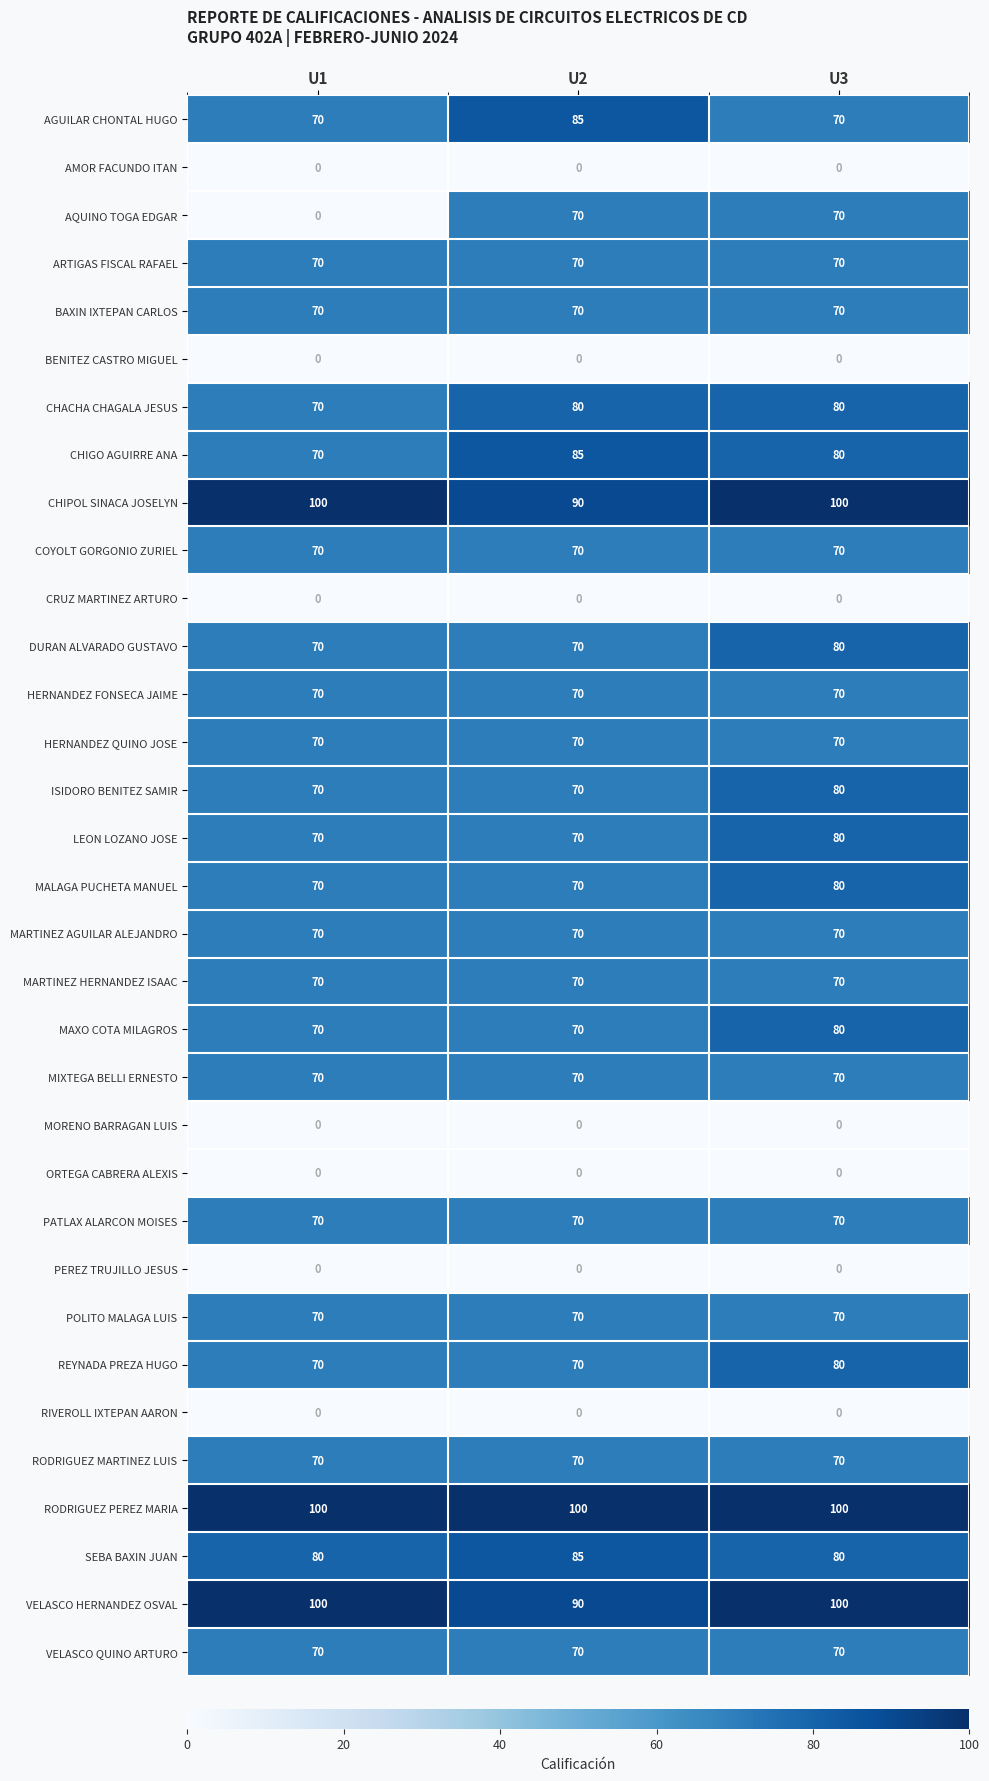

What is the average value of the CHIPOL SINACA JOSELYN series?

97